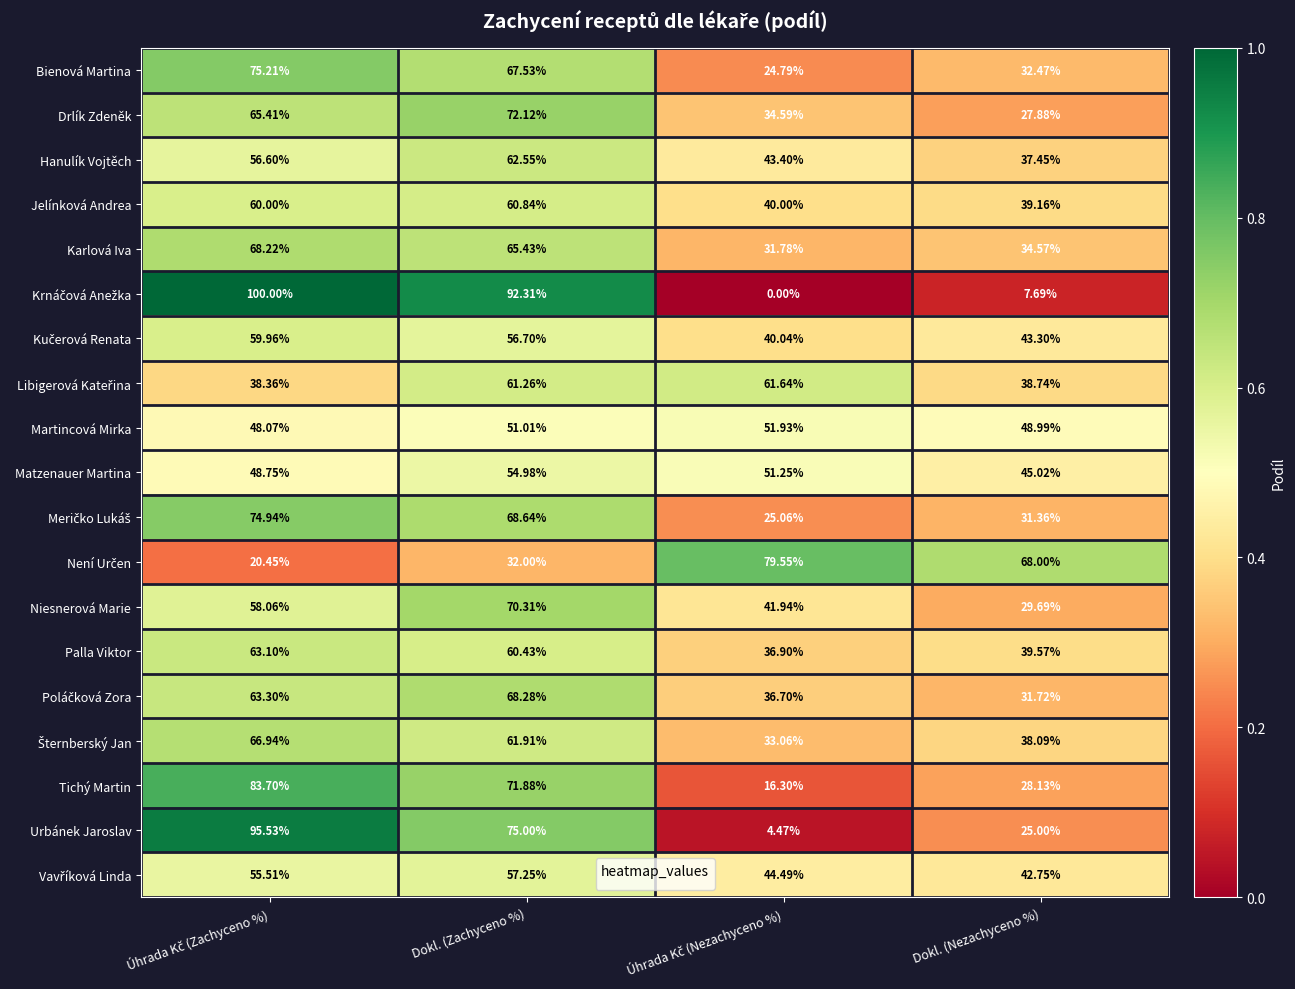

Where does the Martincová Mirka series first go above 51?

Dokl. (Zachyceno %)